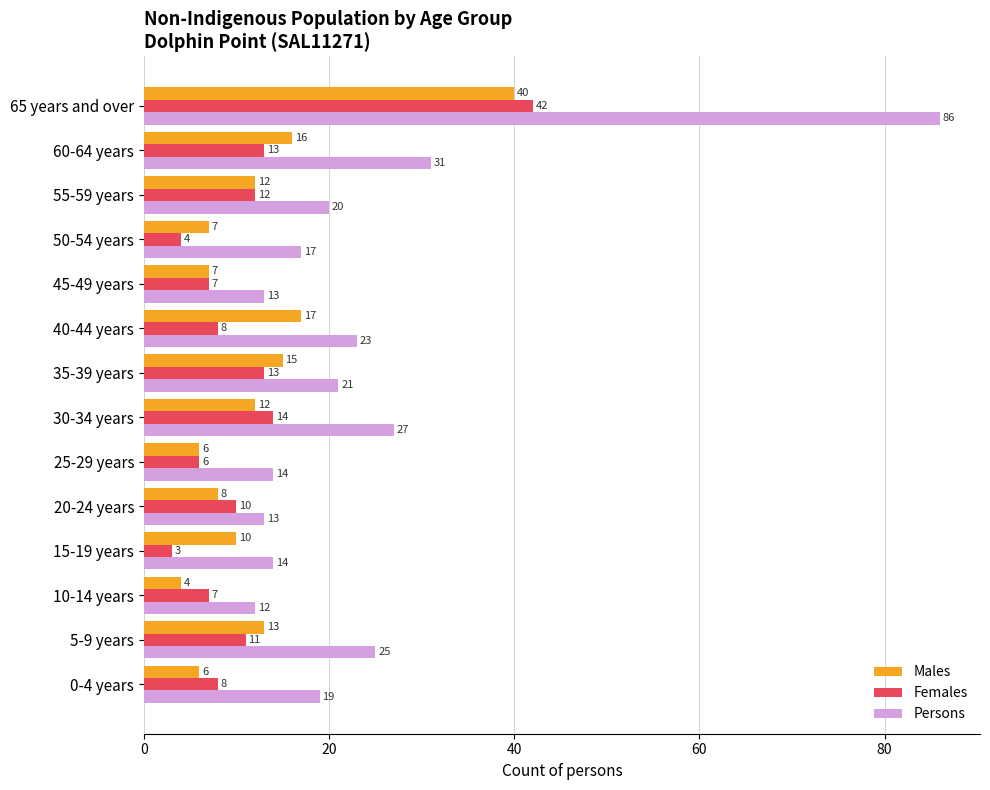

What is the maximum value shown in the chart?

86